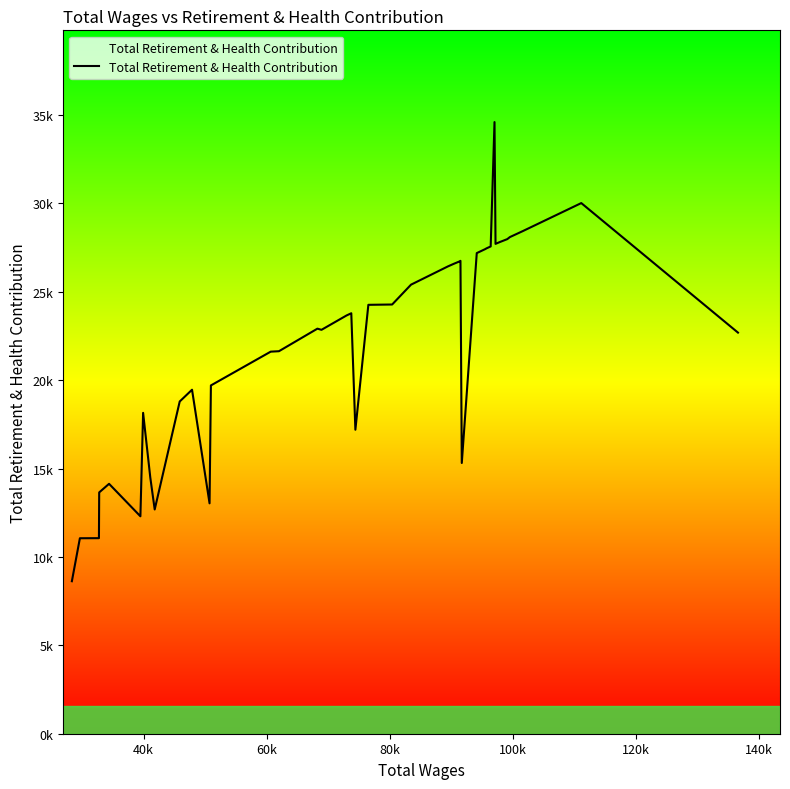

Is this an area chart (filled region under the line)?

Yes